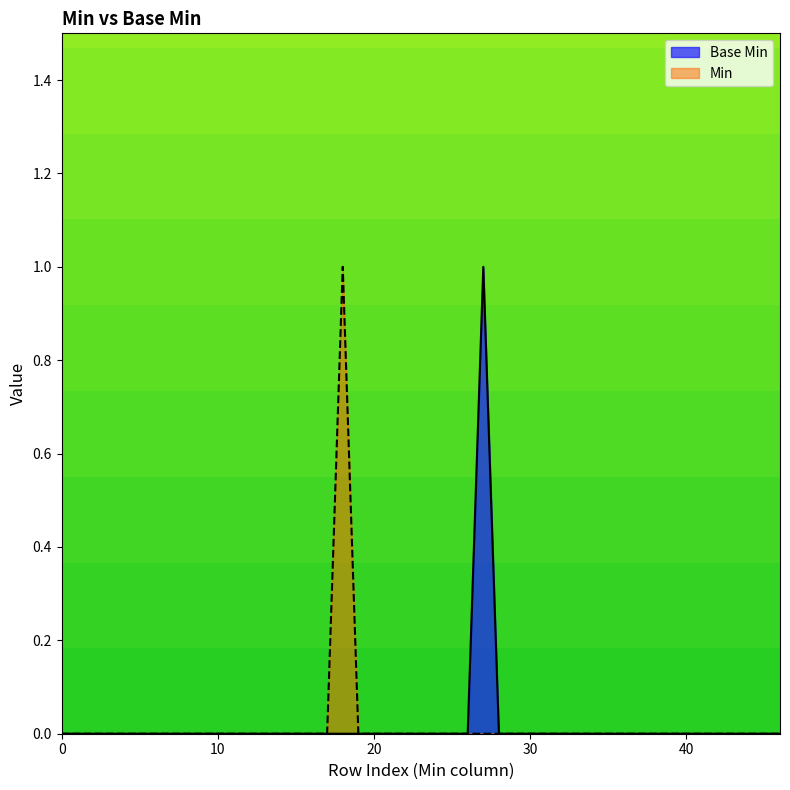

How many distinct data groups are displayed?

2